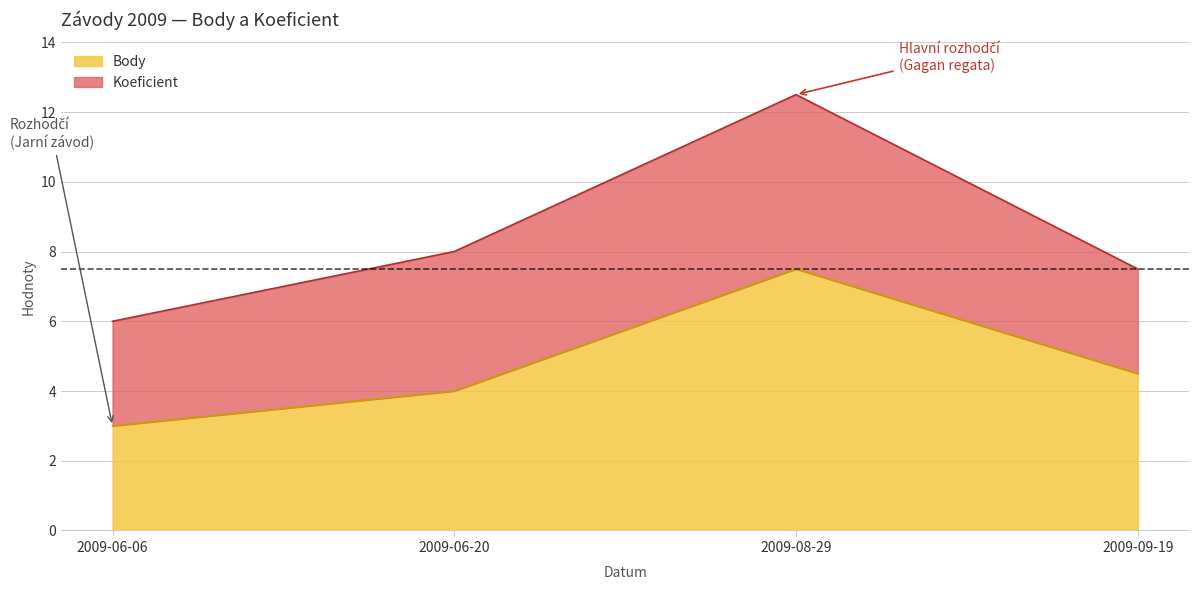

Does the chart have visible grid lines?

Yes